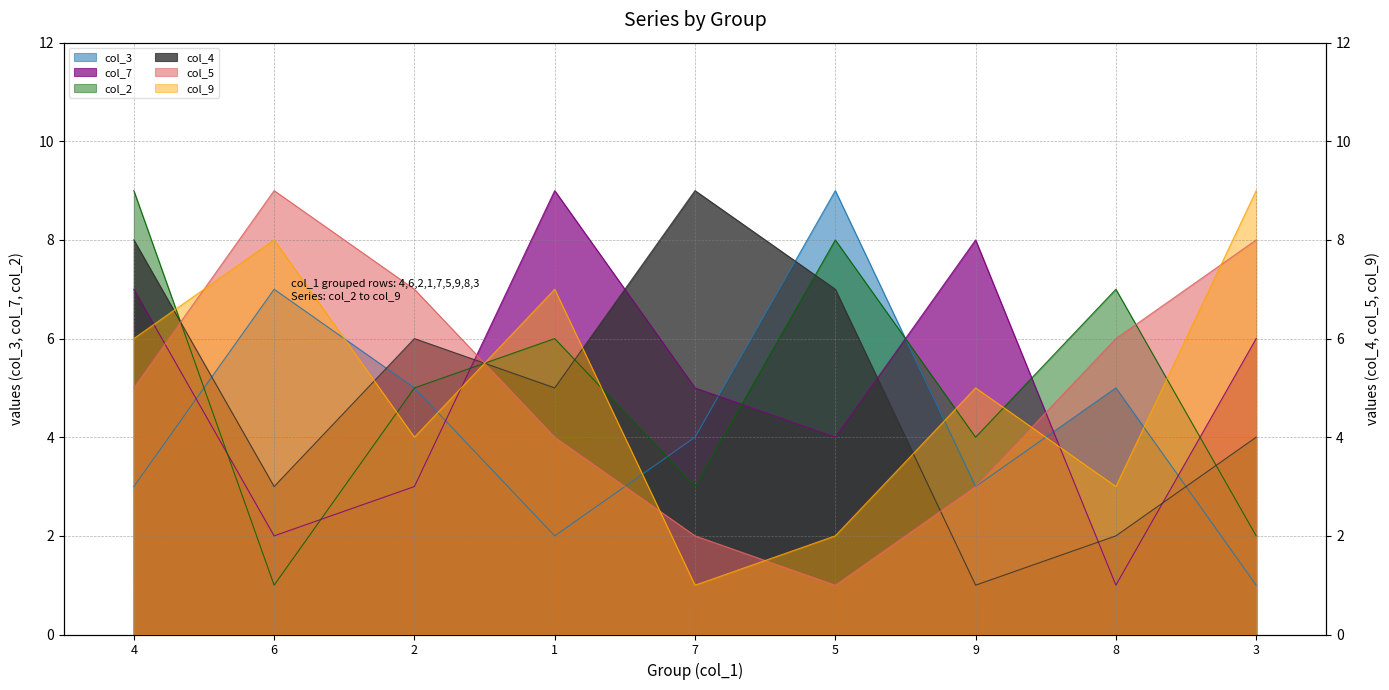

What is the difference between the second highest and second lowest values in the col_3 series?

5